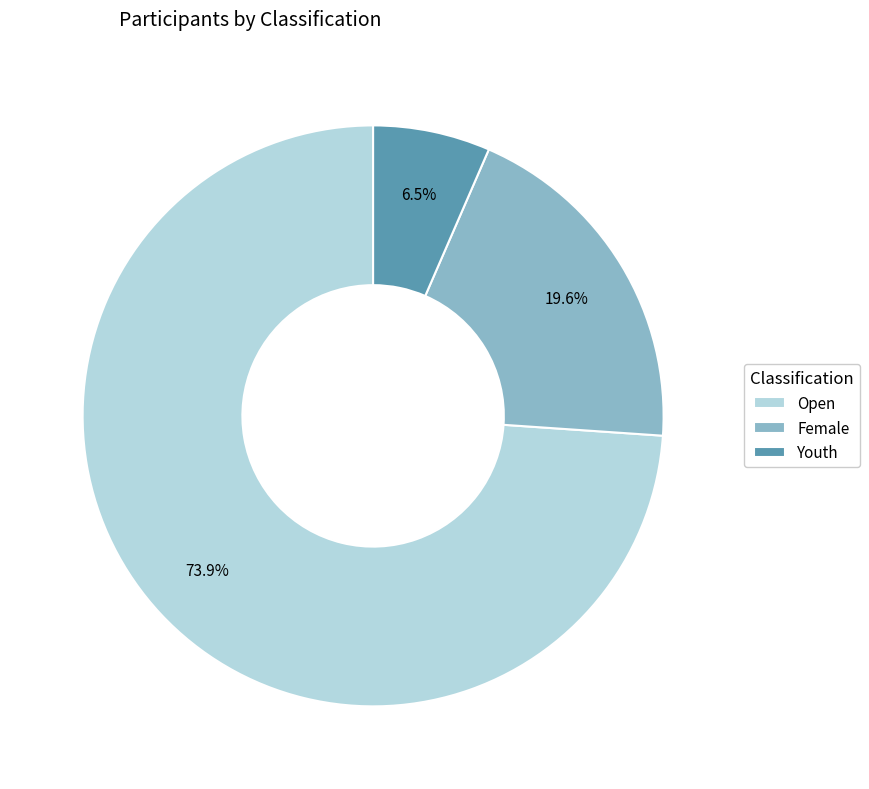

Approximately how many times larger is the value at Youth compared to Female?

0.3